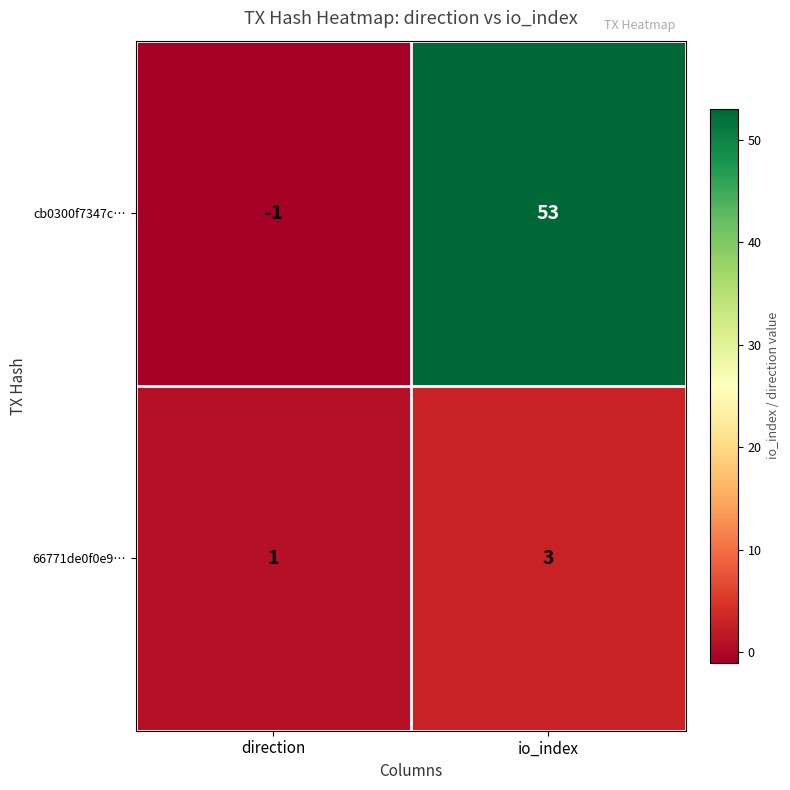

At io_index, list the series in order from smallest to largest.

66771de0f0e9…, cb0300f7347c…